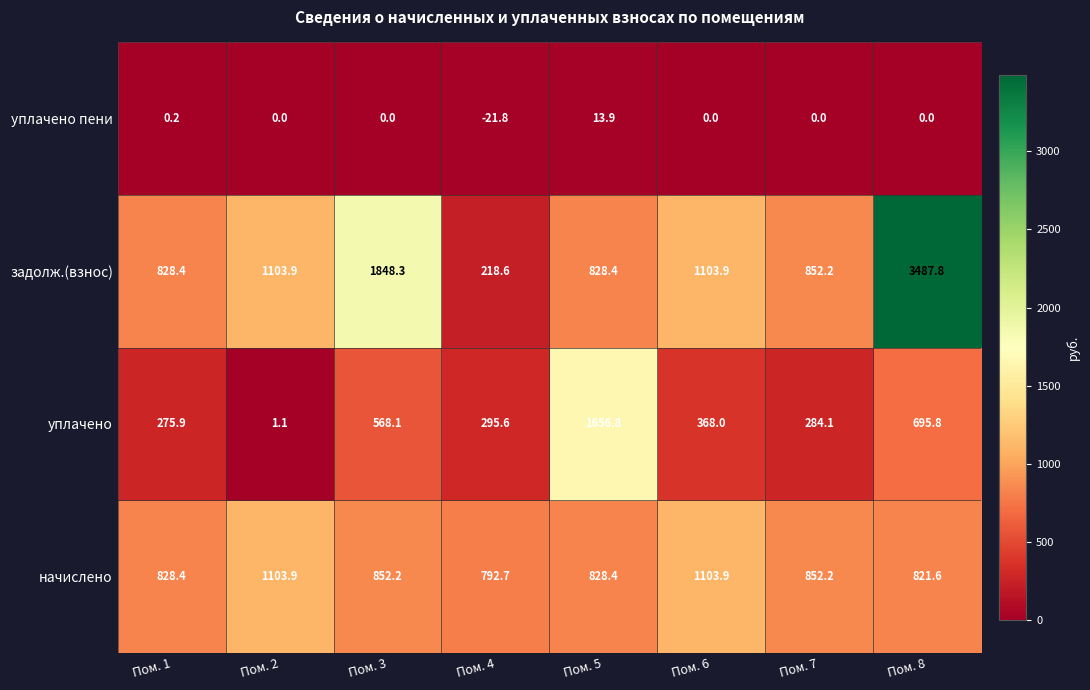

List the series in order of their overall mean, lowest first.

уплачено пени, уплачено, начислено, задолж.(взнос)